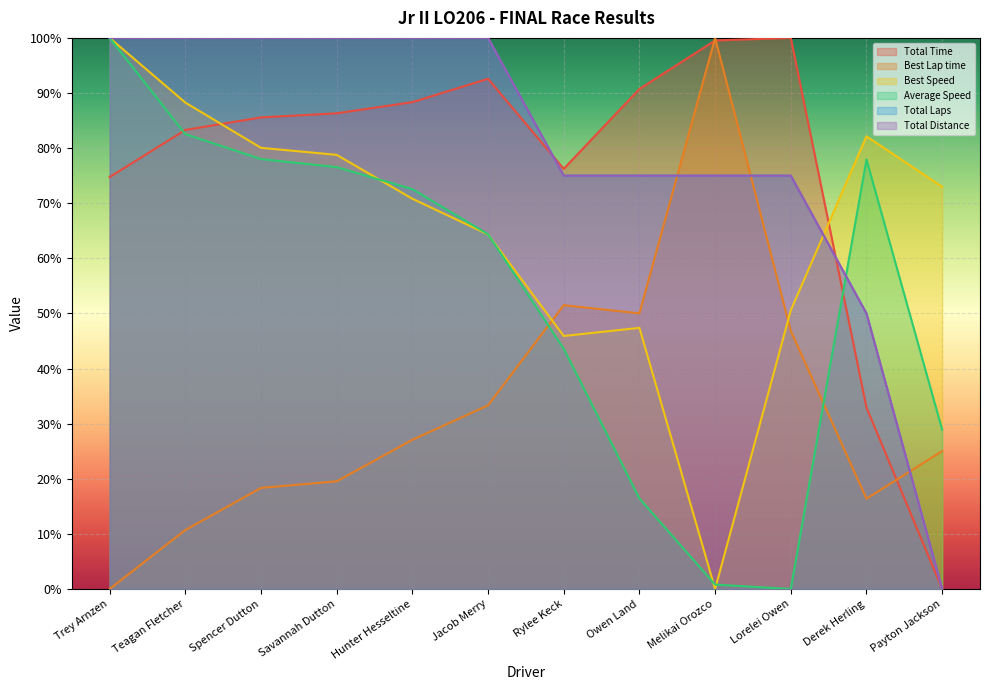

Which has a higher value, Payton Jackson or Jacob Merry?

Jacob Merry